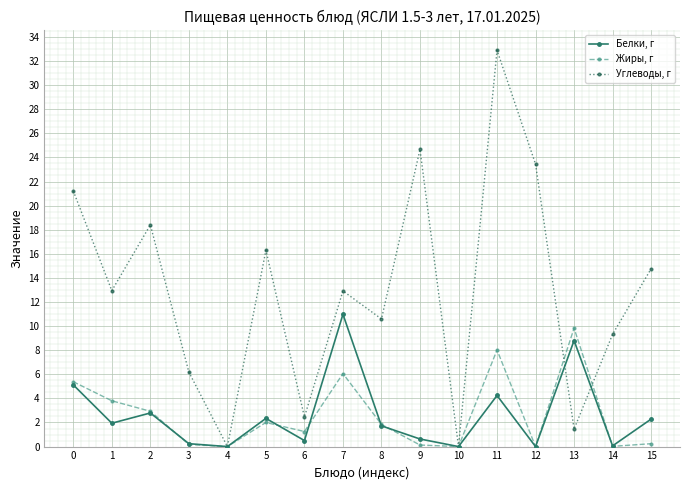

What is the difference between the second highest and minimum values in the Жиры, г series?

8.0